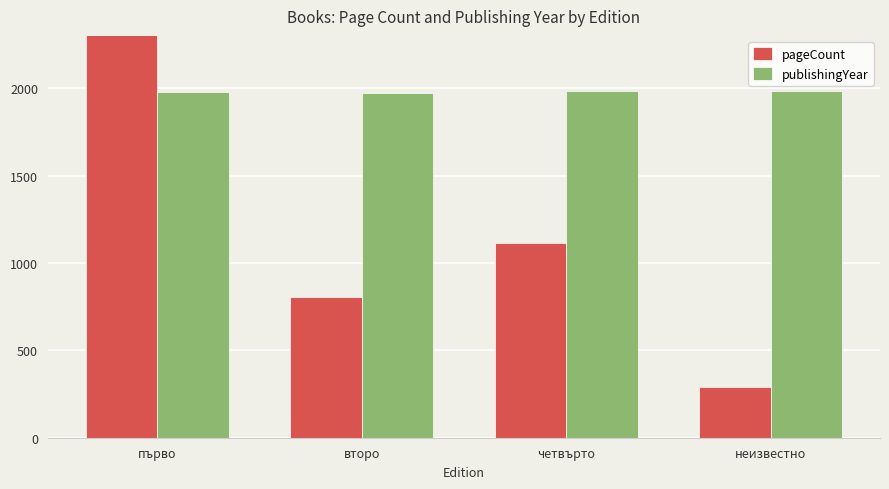

At четвърто, list the series in order from largest to smallest.

publishingYear, pageCount